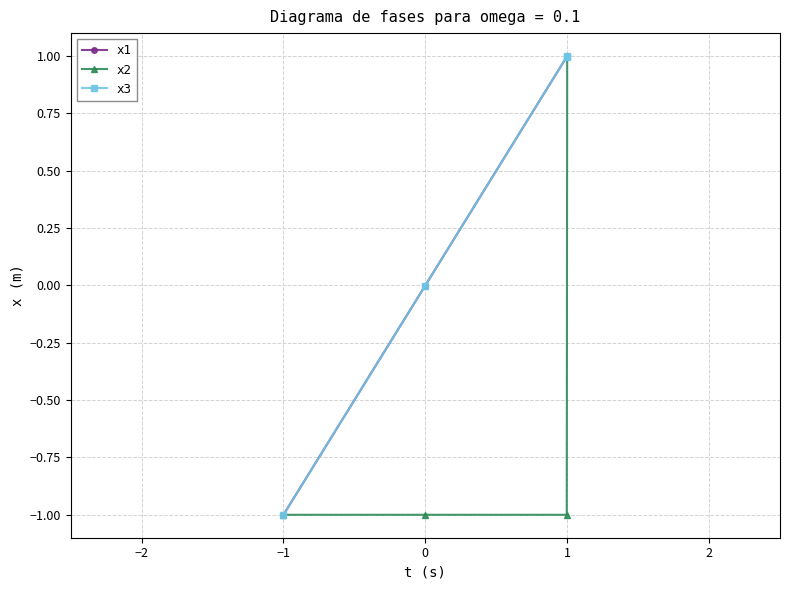

Reading left to right, extract all data points from this chart.

x1: -1.0	-0.0	1.0	1.0
x2: -1.0	-1.0	-1.0	1.0
x3: -1.0	-0.0	1.0	1.0